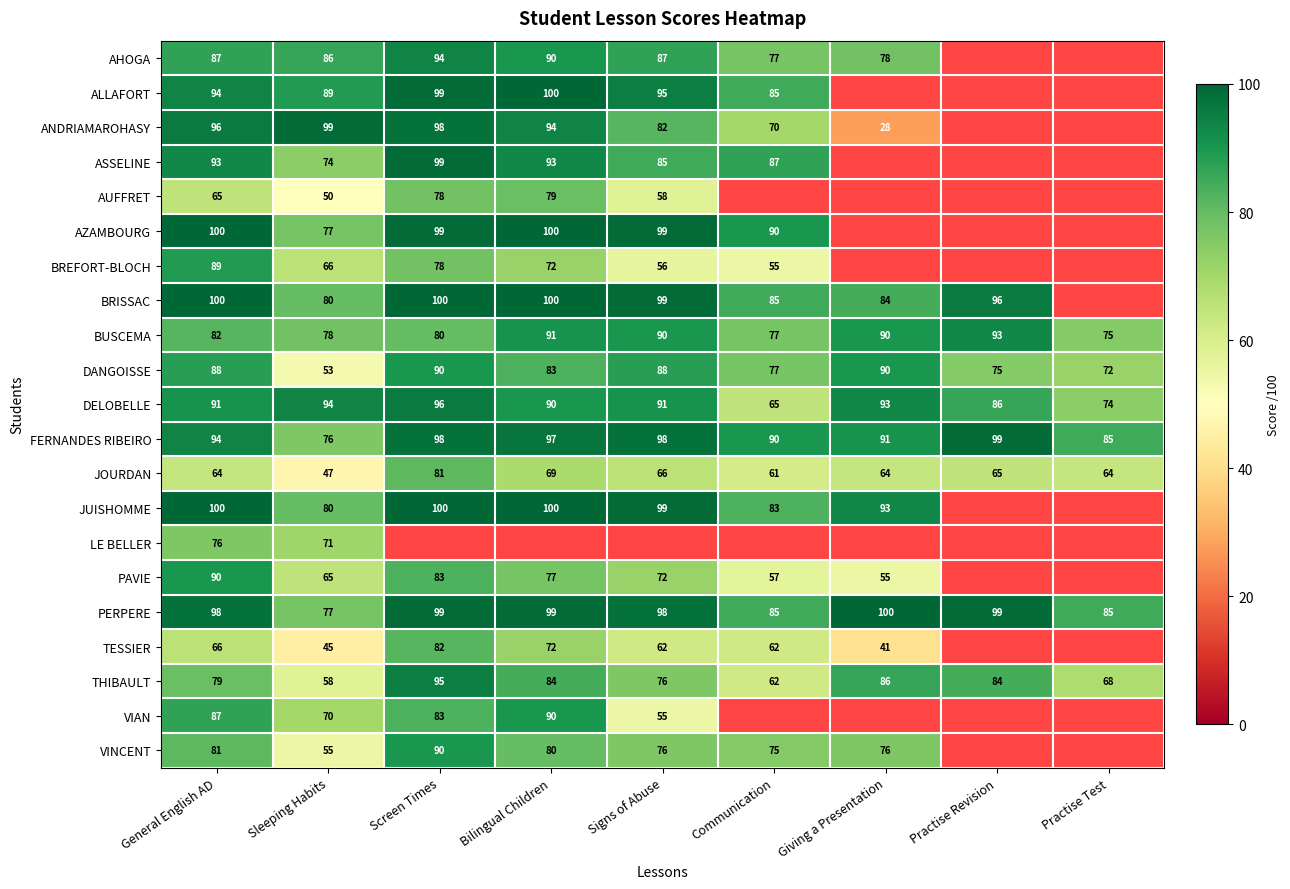

Which series changed the most between Practise Revision and Practise Test?

BUSCEMA